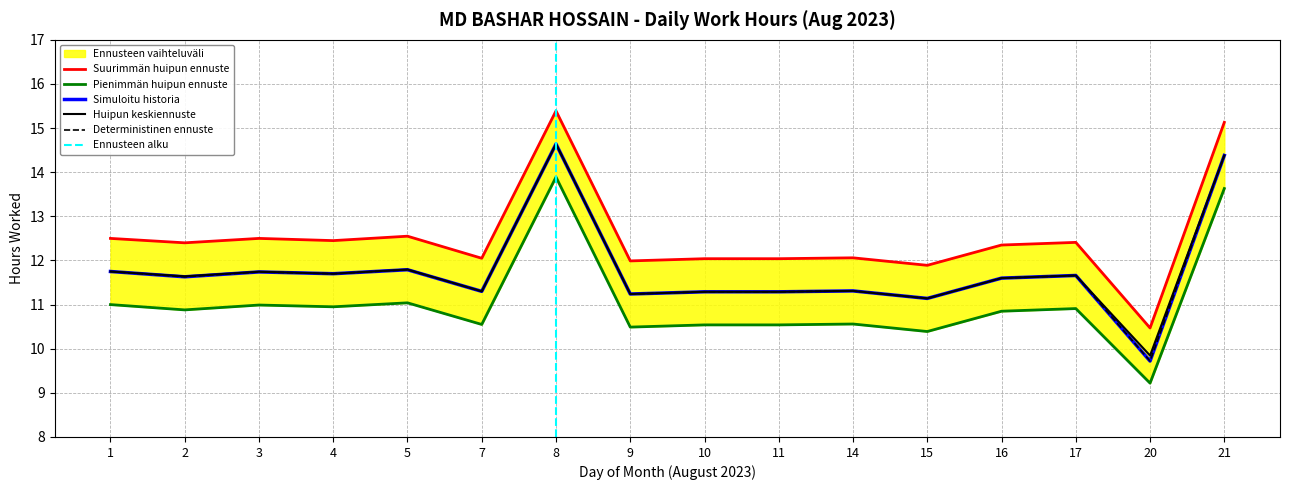

Reading left to right, transcribe all the data shown in this chart.

Low Hours: 11.8	11.6	11.7	11.7	11.8	11.3	14.6	11.2	11.3	11.3	11.3	11.1	11.6	11.7	9.7	14.4
Upper Band: 12.5	12.4	12.5	12.4	12.6	12.1	15.4	12.0	12.0	12.0	12.1	11.9	12.3	12.4	10.5	15.1
Lower Band: 11.0	10.9	11.0	10.9	11.0	10.6	13.9	10.5	10.5	10.5	10.6	10.4	10.8	10.9	9.2	13.6